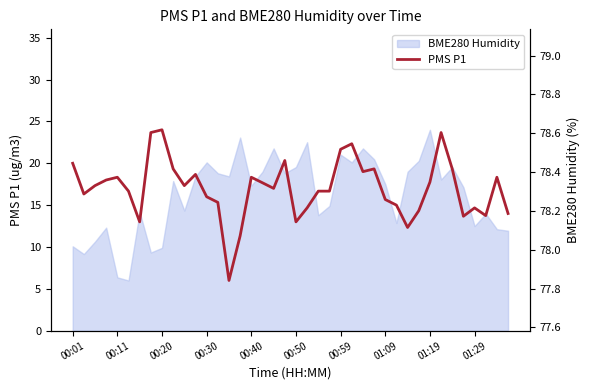

What is the minimum value for PMS P1?

6.0